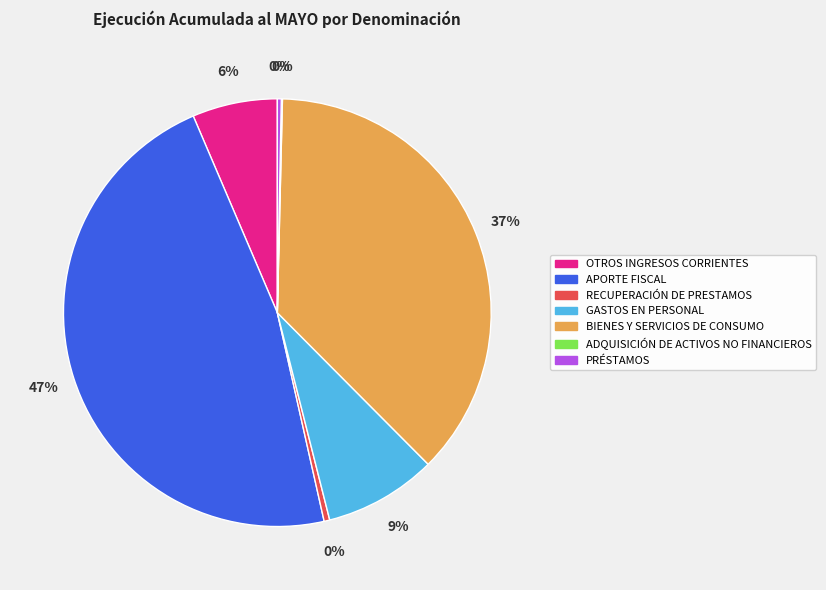

Is the sum of BIENES Y SERVICIOS DE CONSUMO and PRÉSTAMOS greater than half?

No